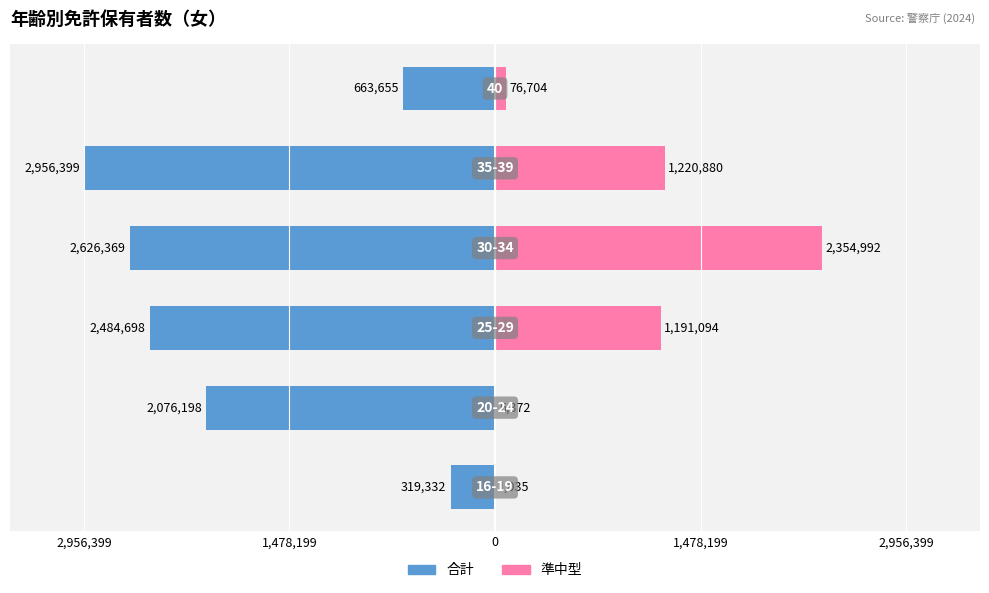

What is the spread (max minus min) of values at 1,478,199?

2082570